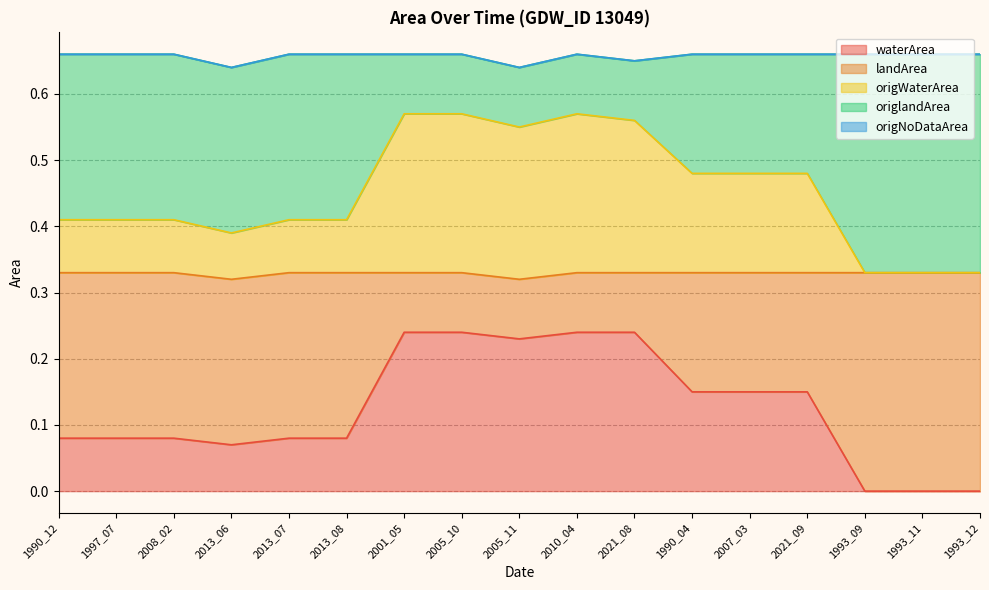

What is the total value across all series at 2013_08?

0.7